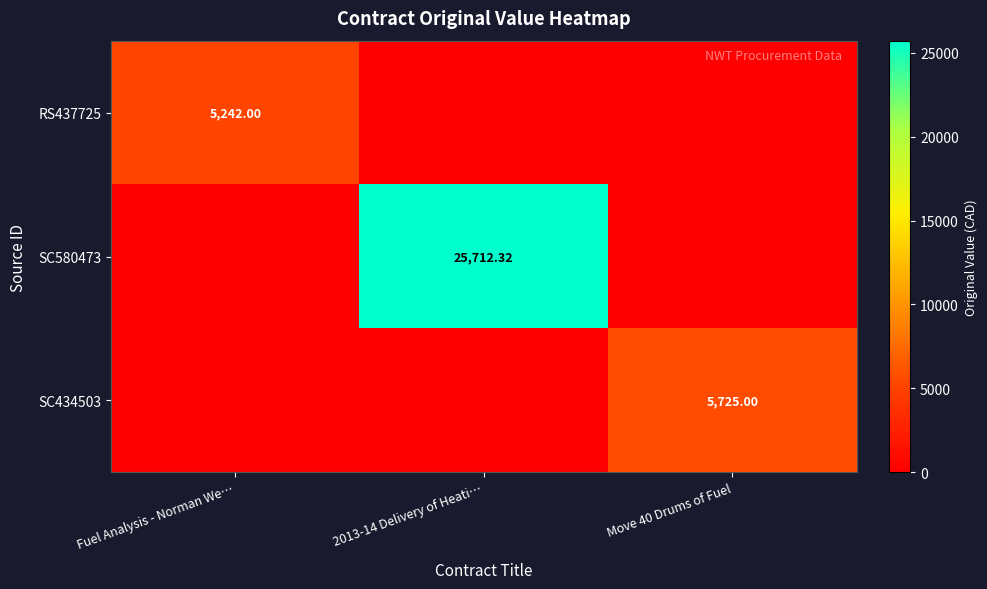

What is the greatest value displayed?

25712.3